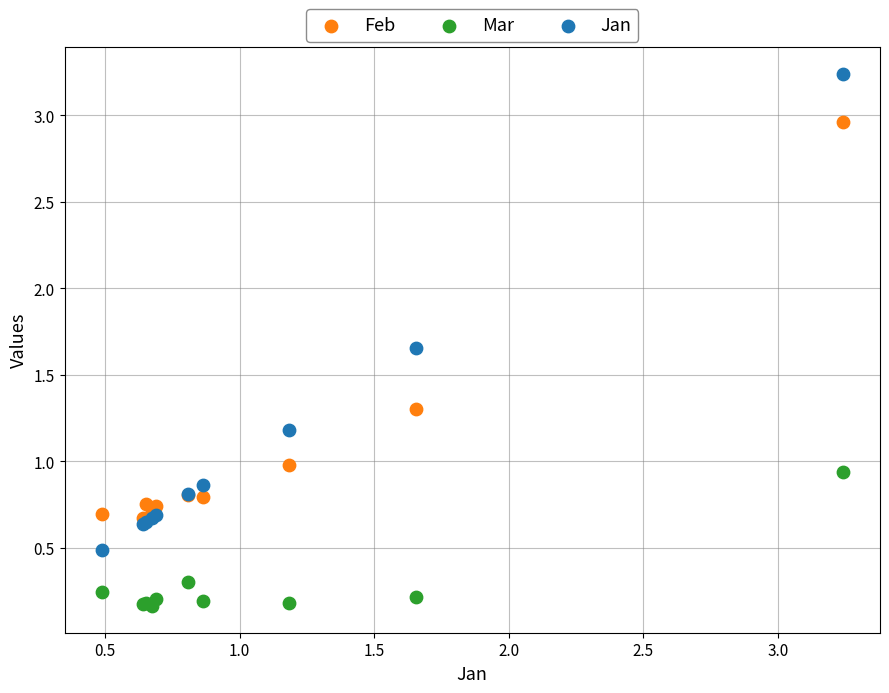

What are all the series names shown in the legend?

Feb, Mar, Jan